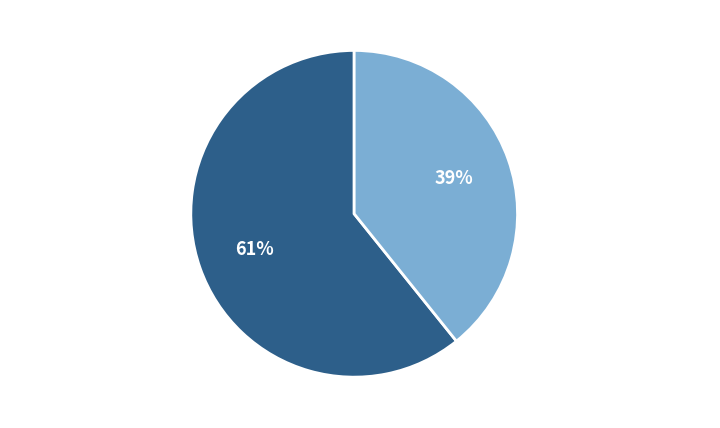

Is the sum of НЕНАЛОГОВЫЕ ДОХОДЫ (Имущество, платные услуги) and НАЛОГОВЫЕ ДОХОДЫ (Налоги на имущество, совокупный доход, прибыль) greater than half?

Yes